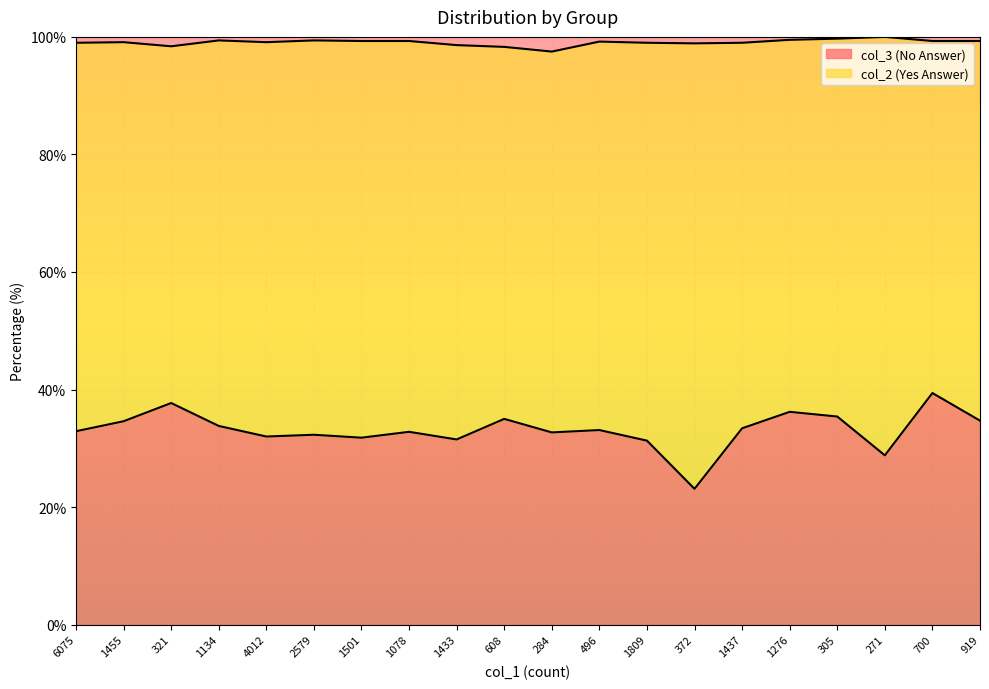

What is the label of the 12th point from the left?

496